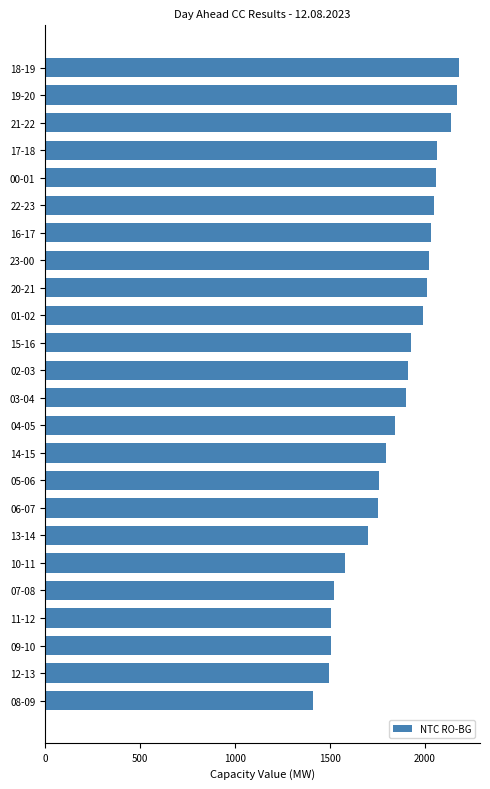

What is the greatest value displayed?

2180